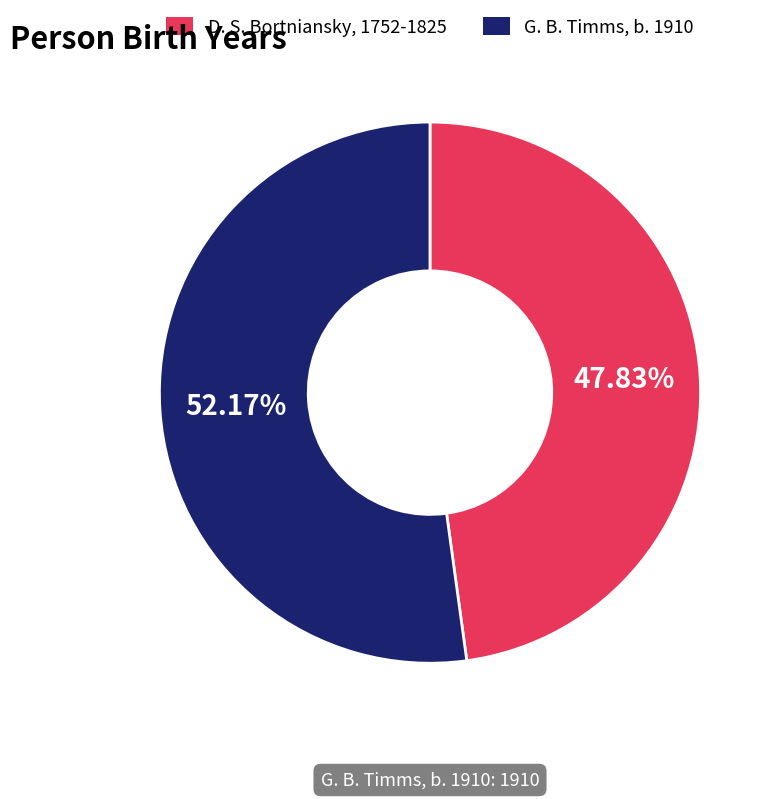

How many slices are in this pie chart?

2